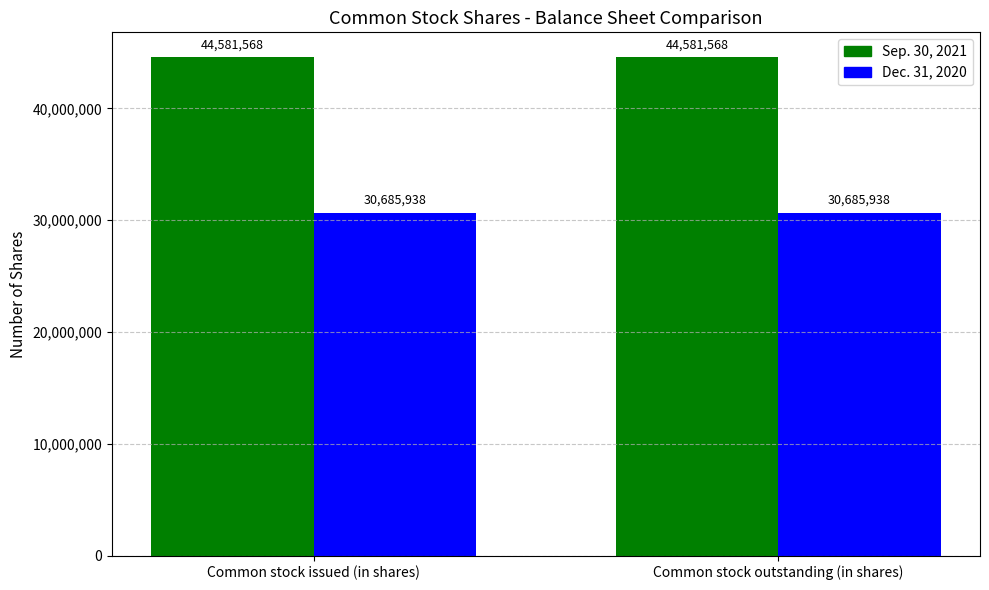

True or false: Dec. 31, 2020 has a value of 16280482 at Common stock issued (in shares).

False